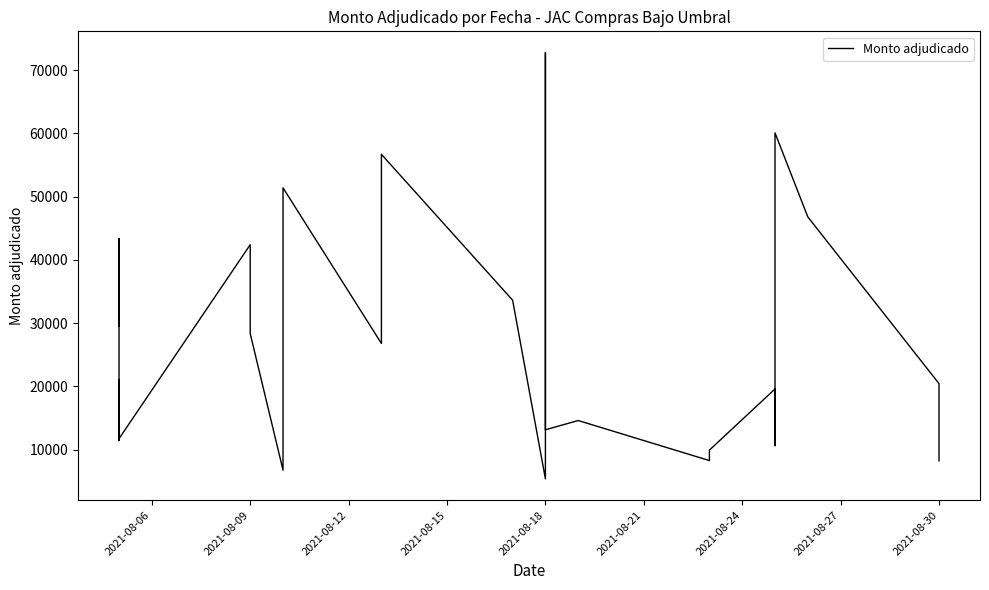

What position from the right is 14?

14